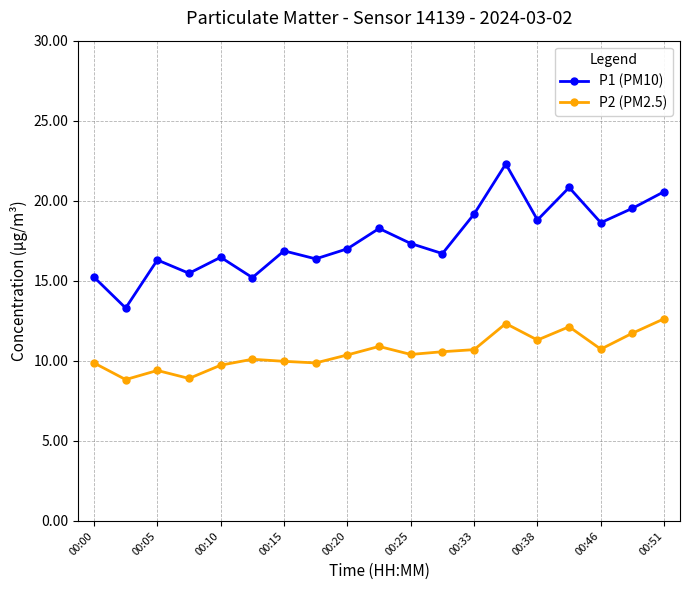

In P2 (PM2.5), how many points are lower than both neighbors (excluding endpoints)?

6